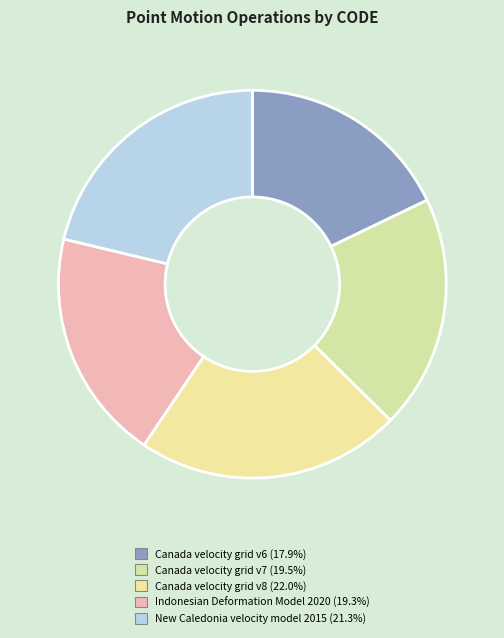

Do Canada velocity grid v7 and Canada velocity grid v8 together represent more than half of the pie?

No